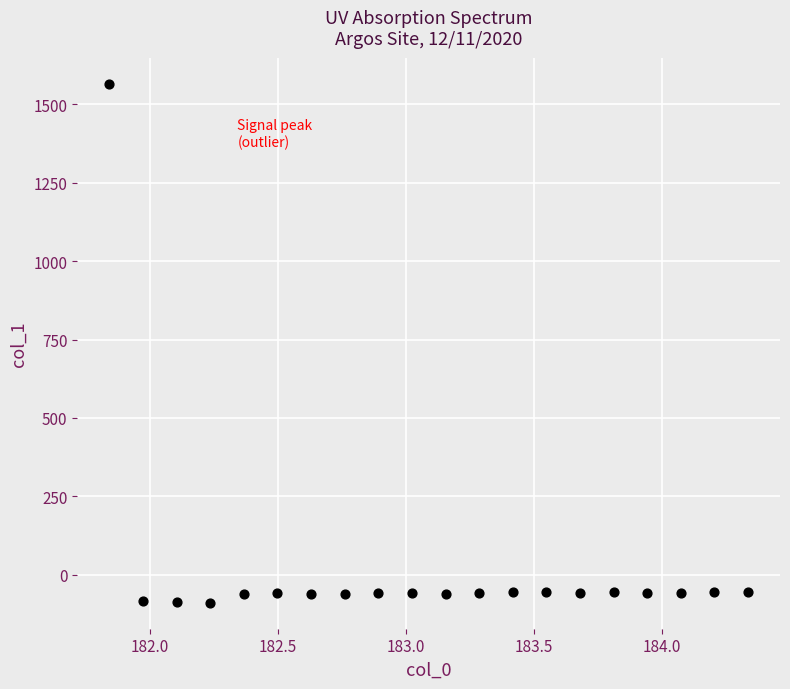

What is the range of Y values (max minus min)?

1656.5